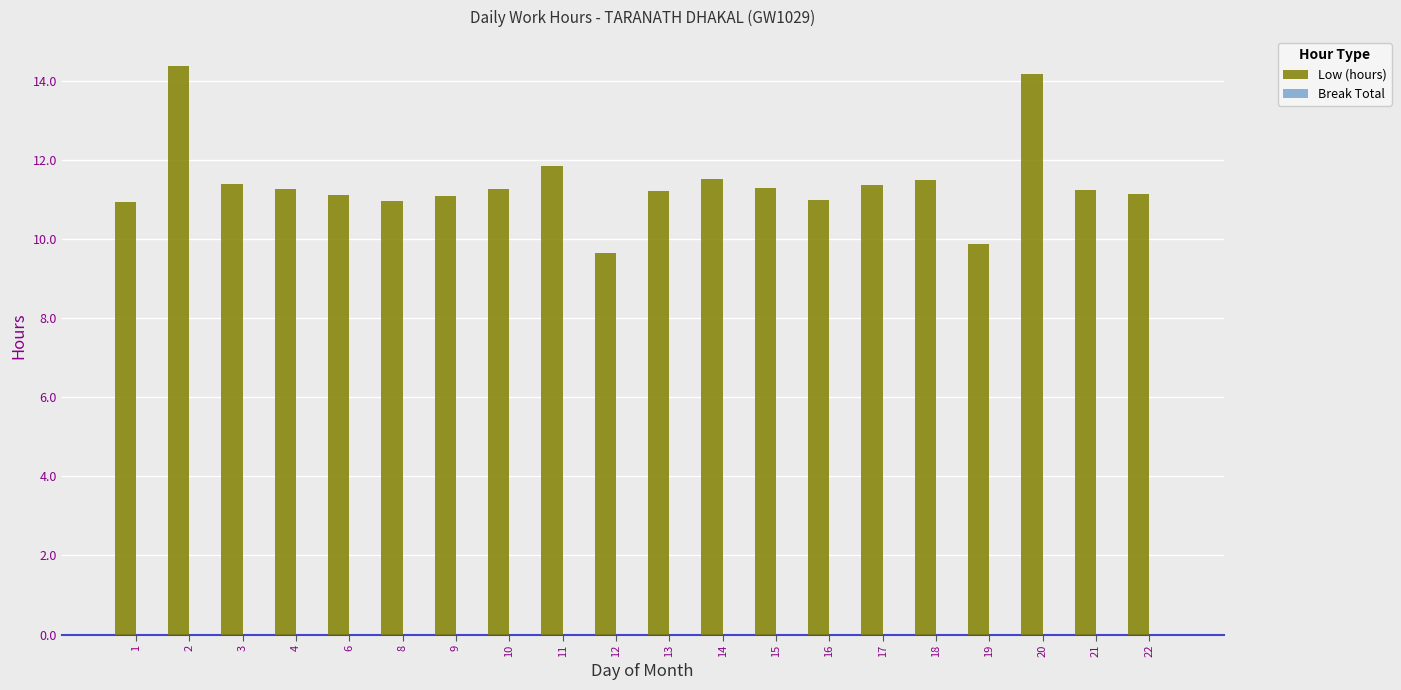

How many categories are shown in the chart?

20